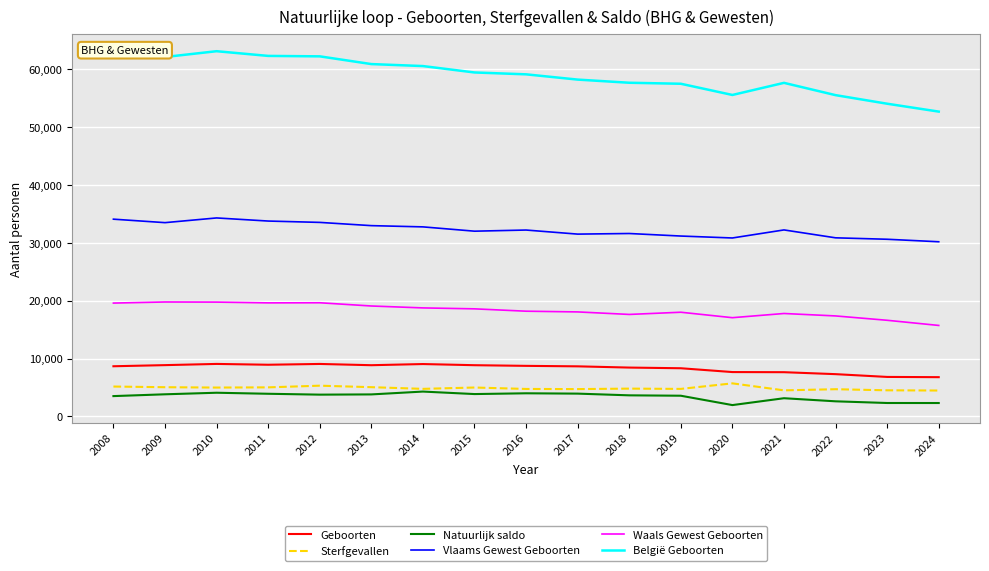

True or false: Vlaams Gewest Geboorten and België Geboorten cross at least once.

False